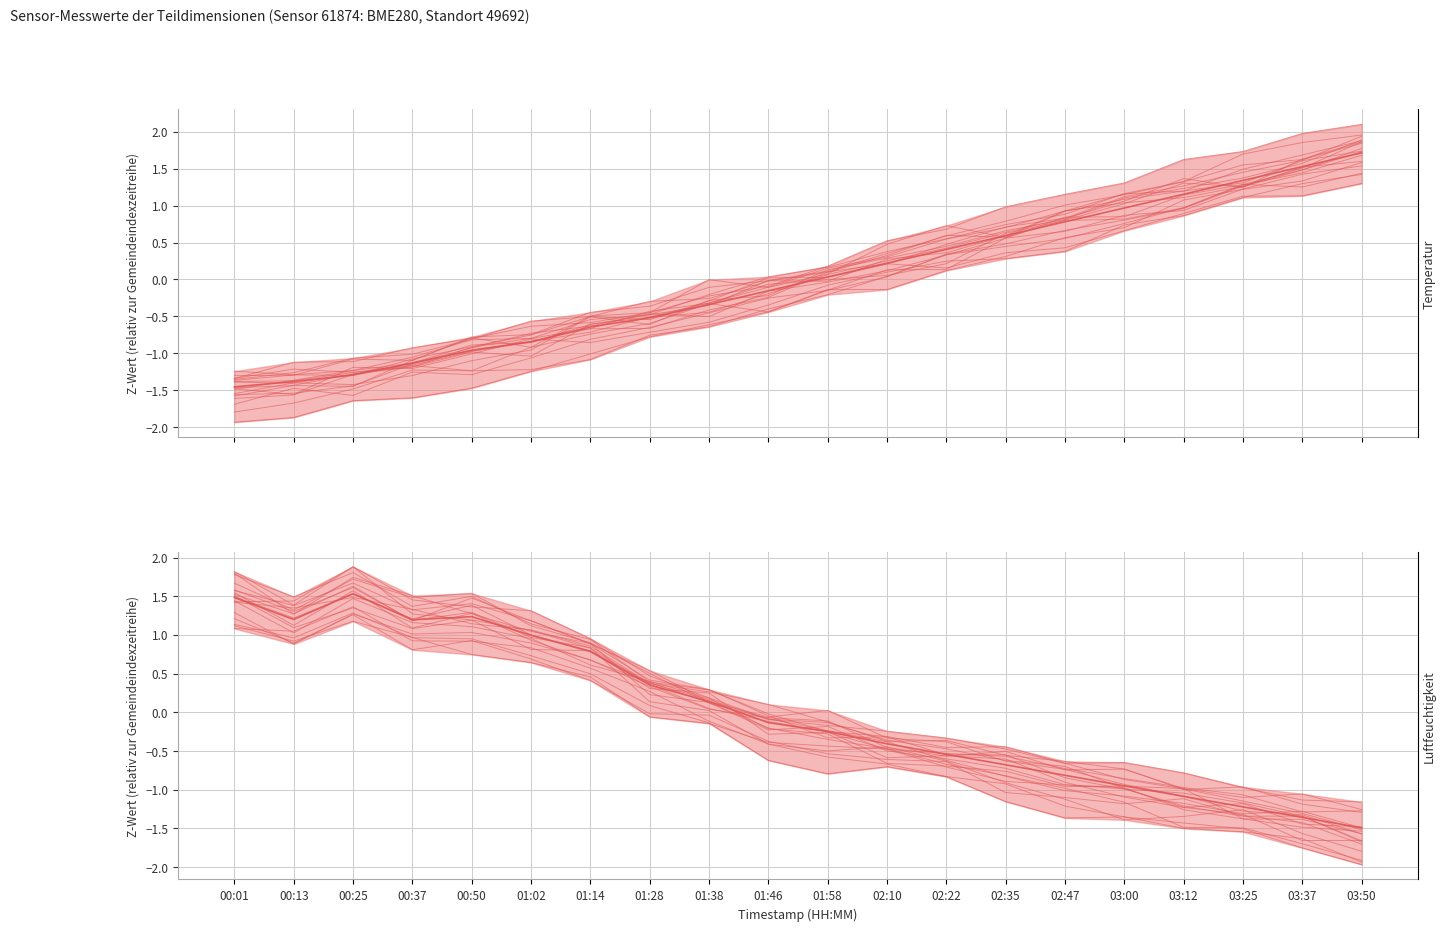

List the series in order of their overall mean, lowest first.

Luftfeuchtigkeit, Temperatur